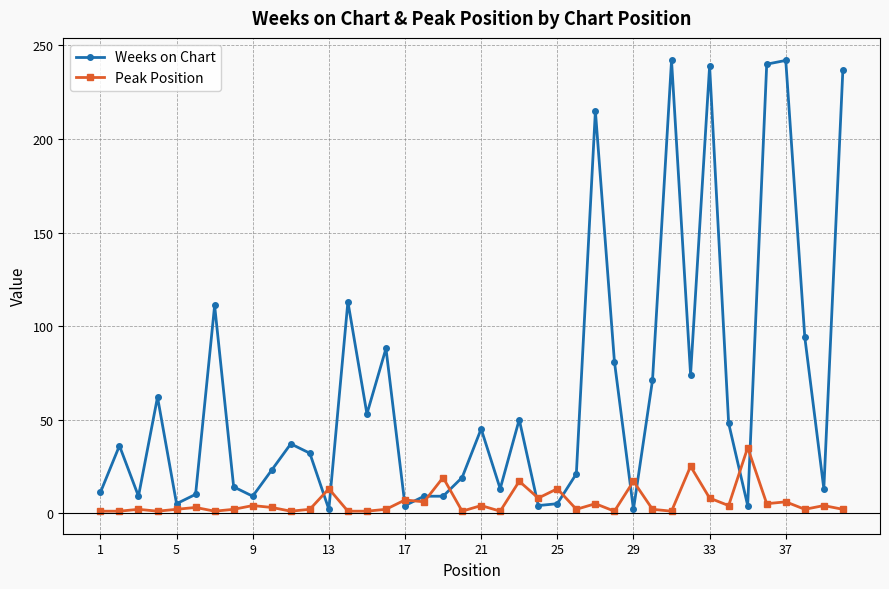

Which series has the widest spread of values?

Weeks on Chart